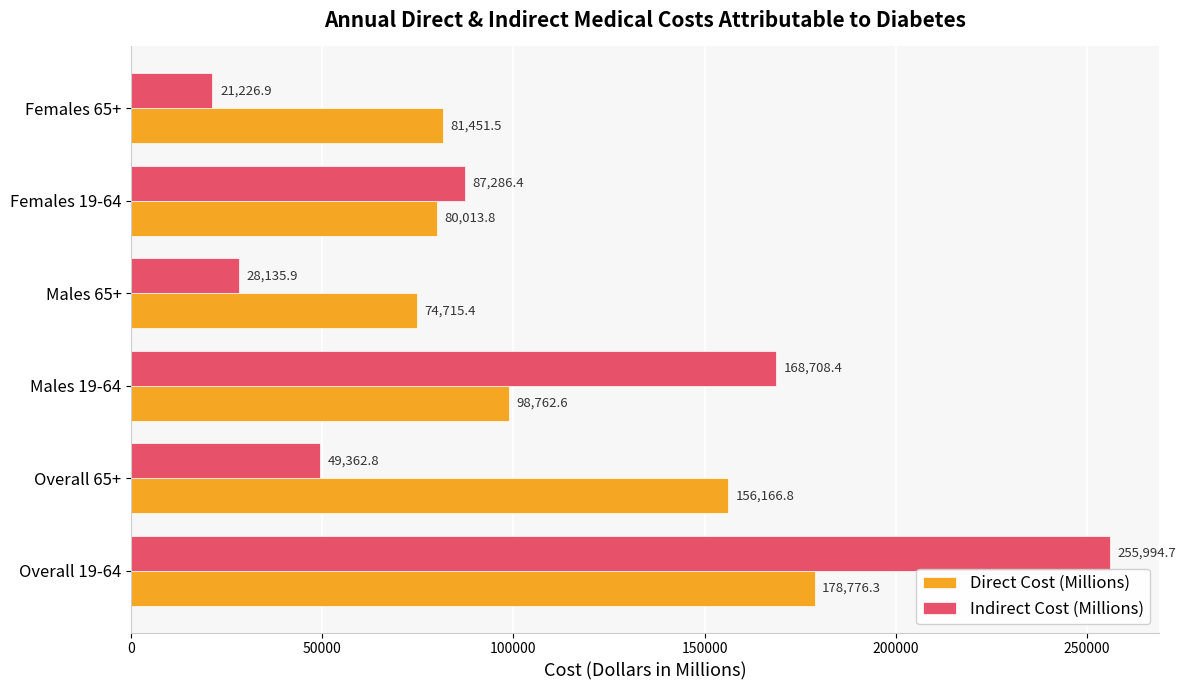

What is the lowest value of the Indirect Cost (Millions) series?

21226.9